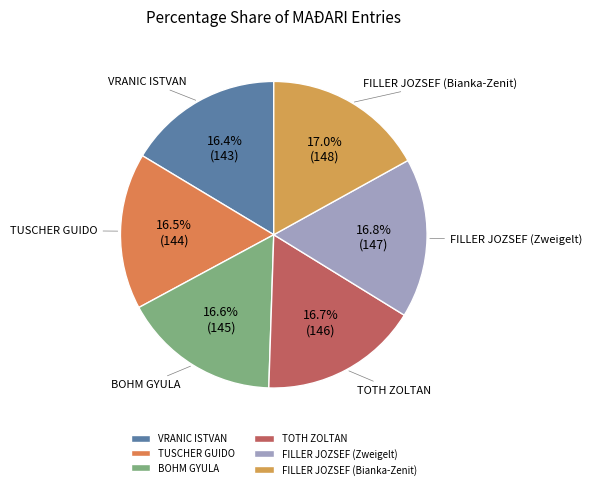

To the nearest percent, what is the combined percentage of FILLER JOZSEF (Zweigelt) and TUSCHER GUIDO?

33%